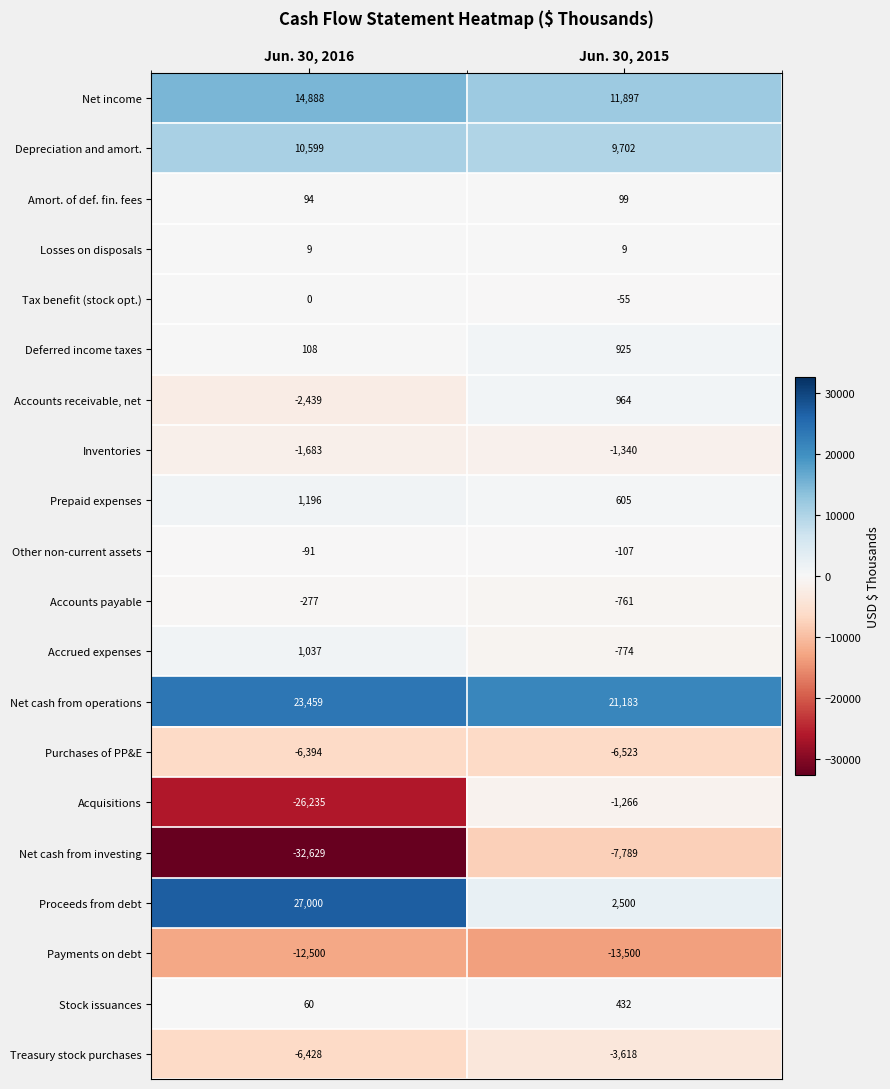

What is the difference between the maximum and minimum values in the Accrued expenses series?

1811